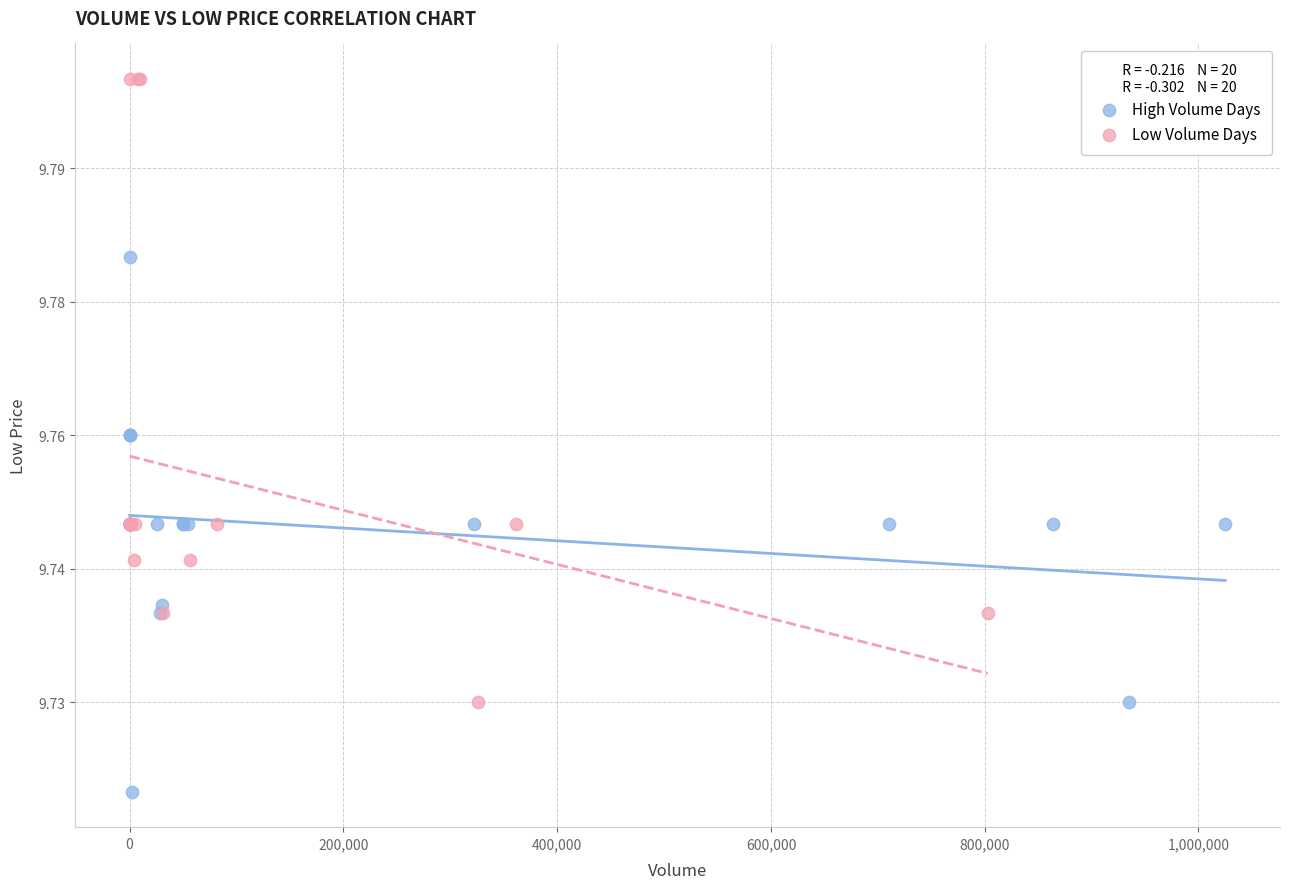

What are all the series names shown in the legend?

High Volume Days, Low Volume Days